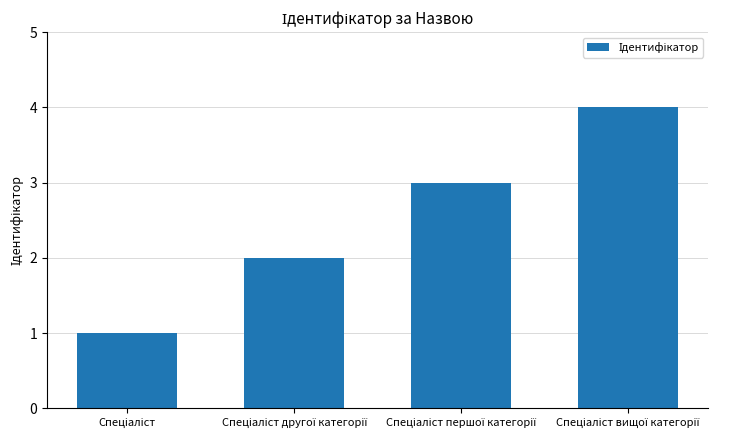

What is the difference between the maximum and minimum values?

3